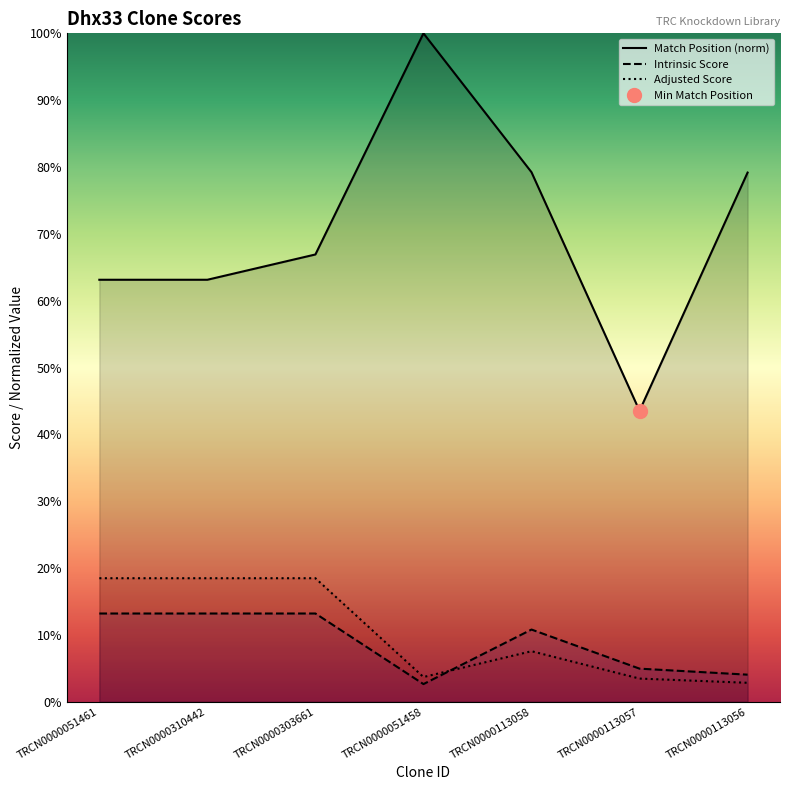

How many data points in Match Position are less than 66?

3